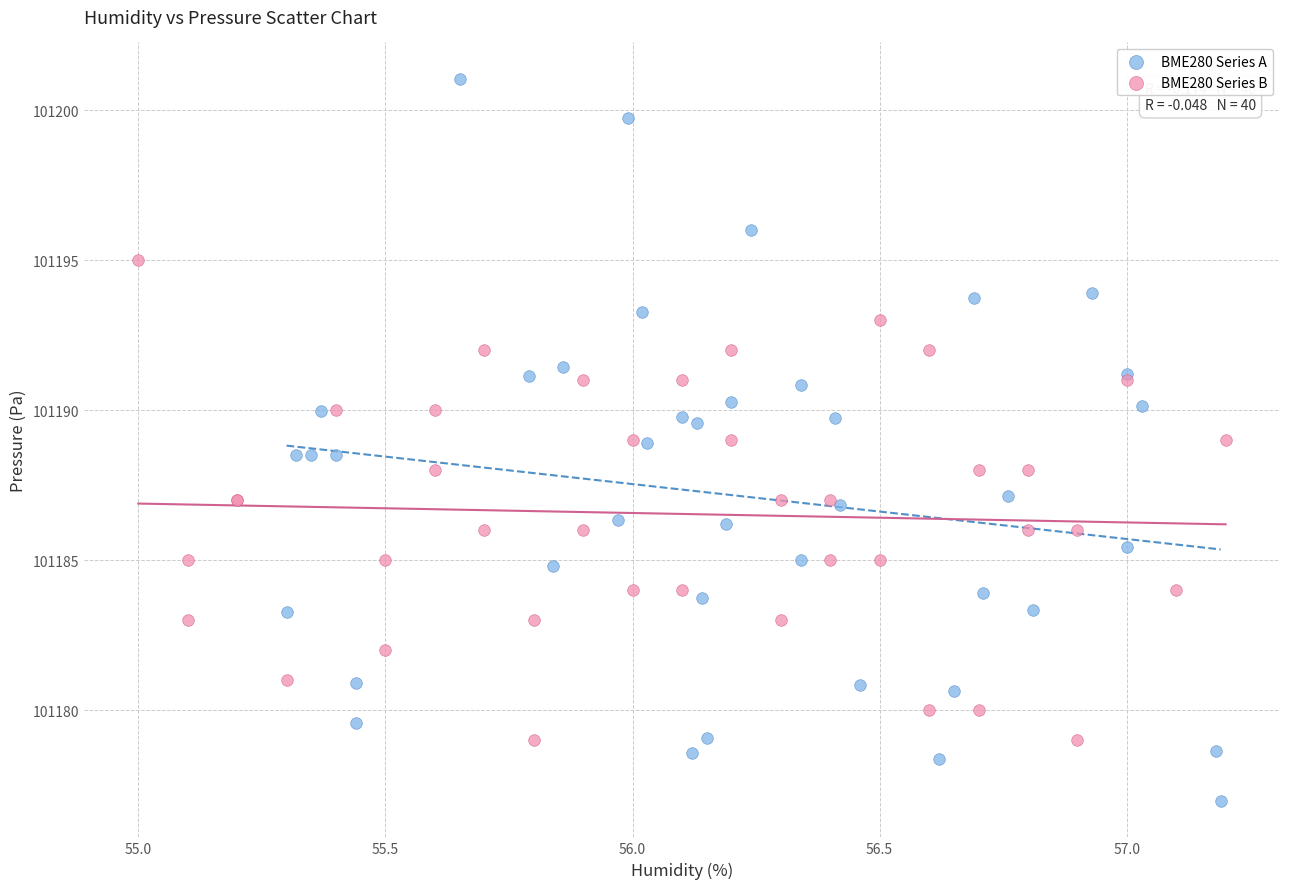

Which series reaches the maximum Y coordinate?

BME280 Series A